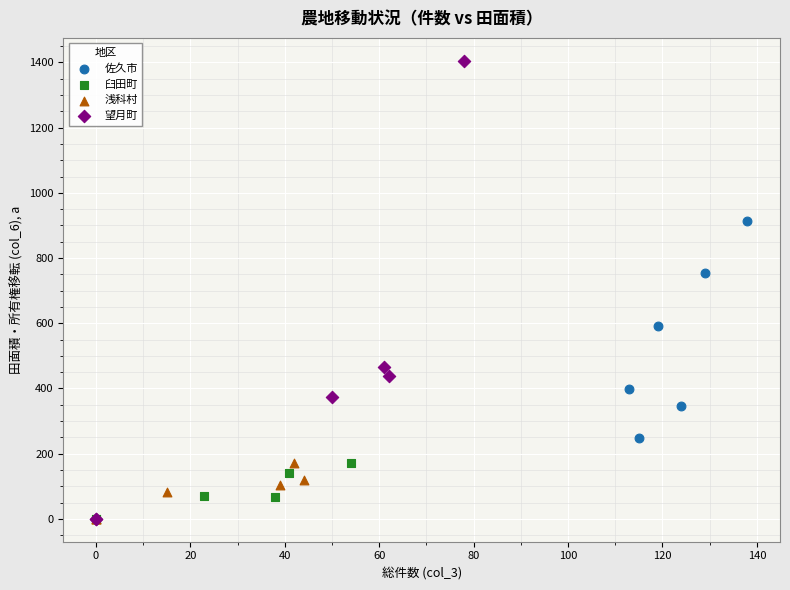

Which series reaches the maximum Y coordinate?

望月町